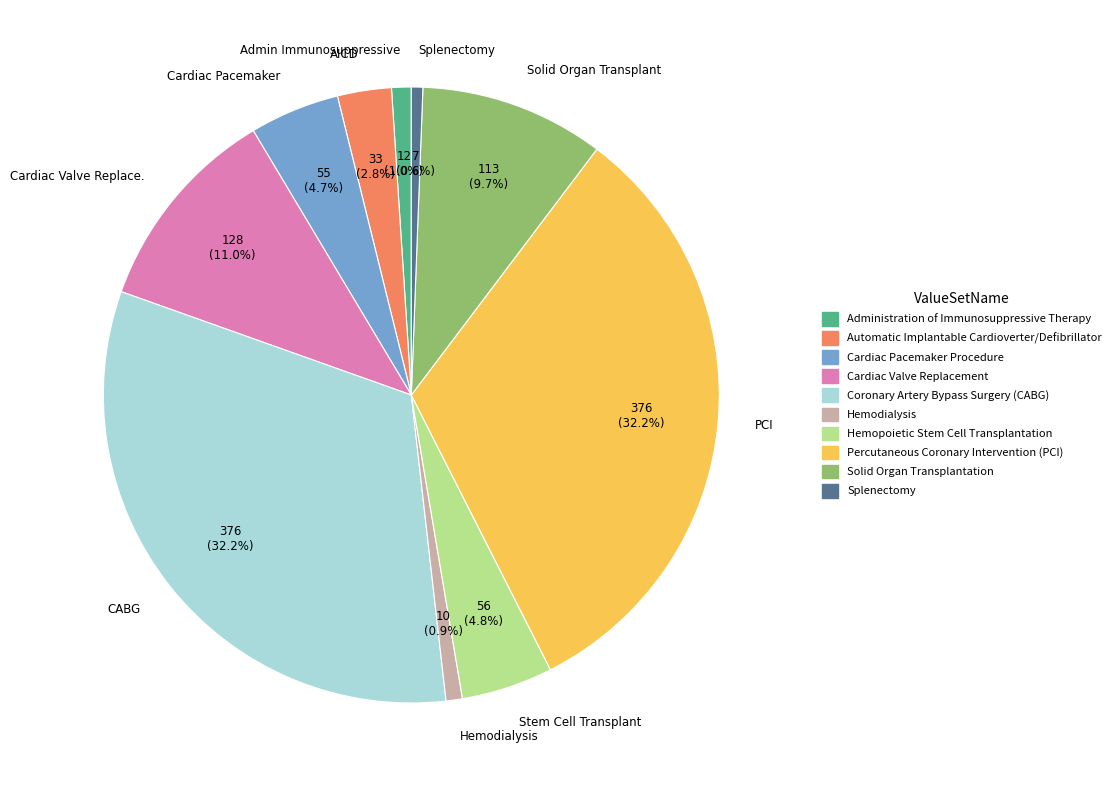

To the nearest percent, what portion does Splenectomy represent?

1%